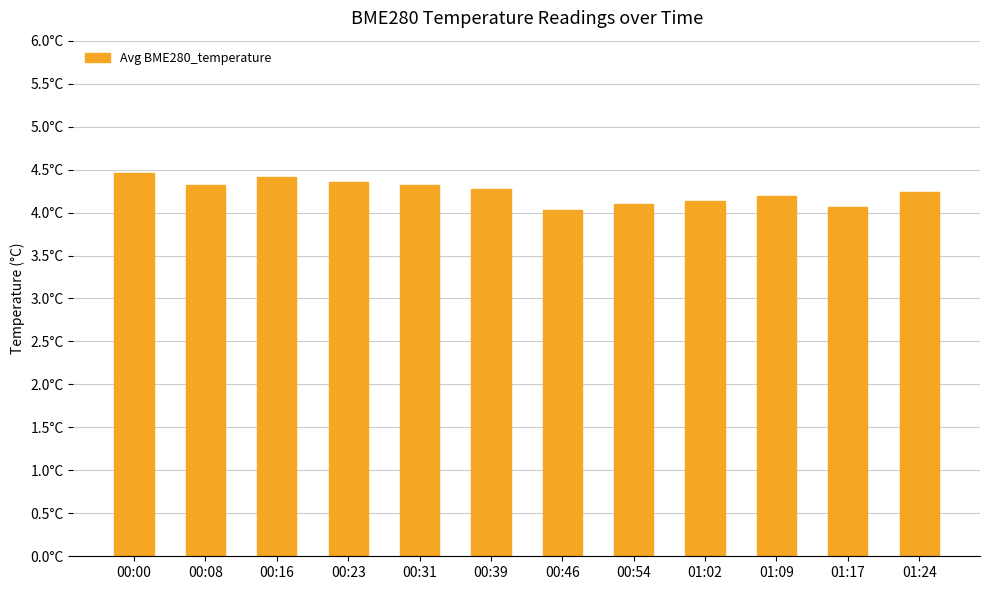

Are the bars horizontal?

No